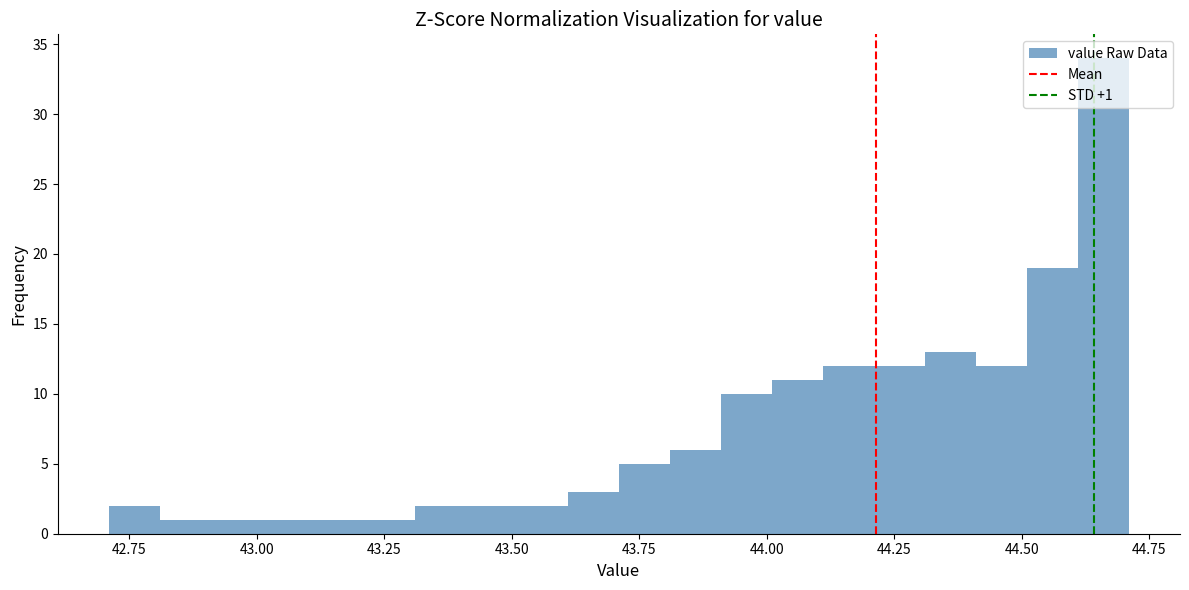

Read against the x-axis, roughly where is the centre of the tallest bar?

44.65